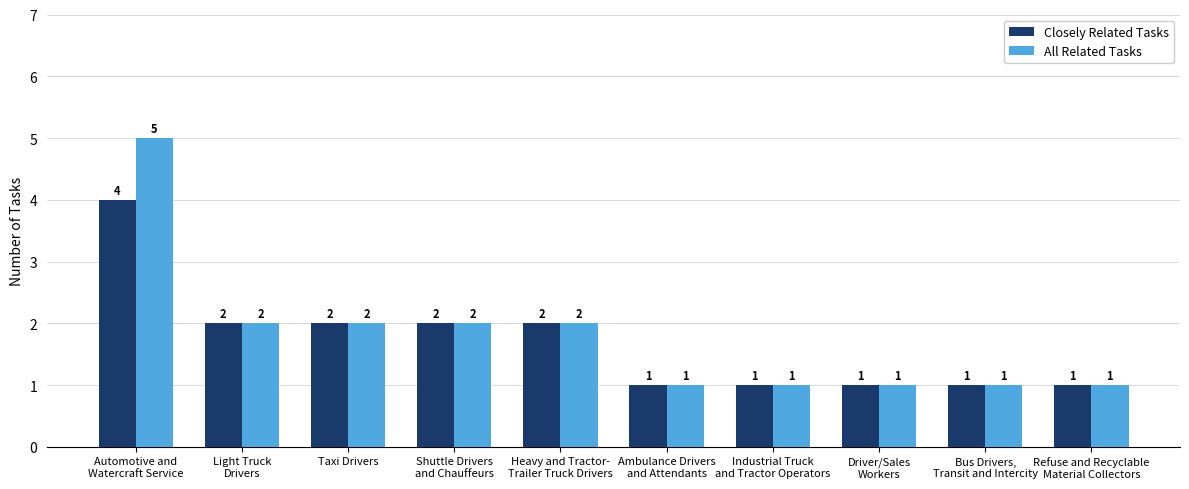

Which label corresponds to the largest value in the chart?

Automotive and
Watercraft Service